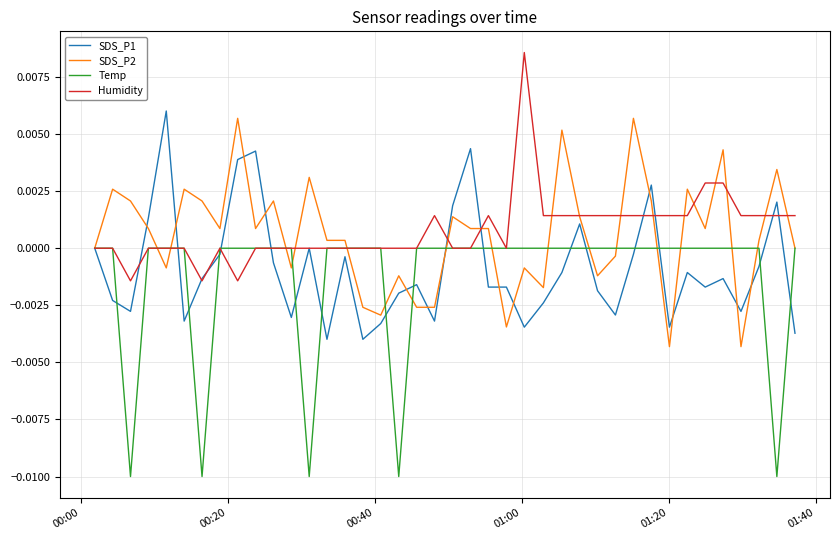

In SDS_P1, how many points are higher than both neighbors (excluding endpoints)?

11